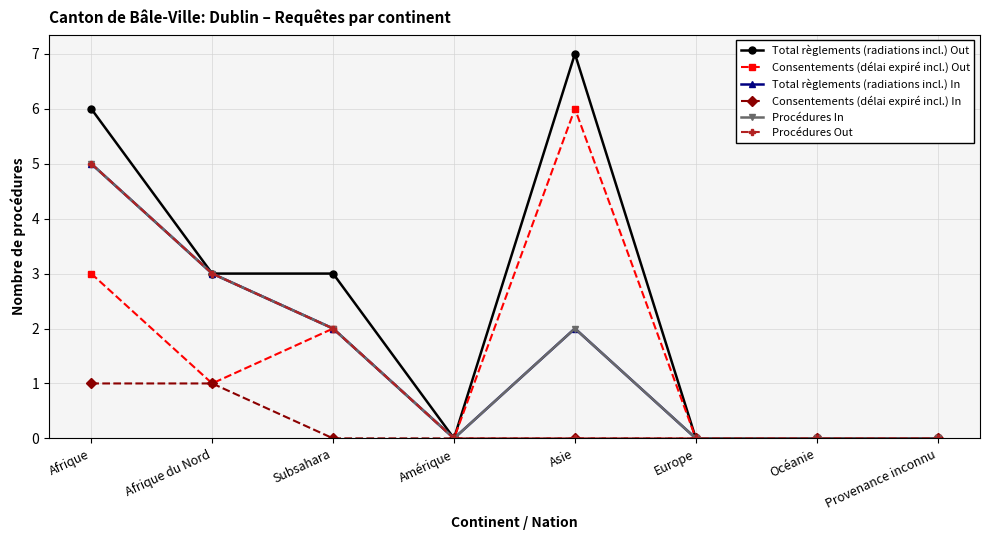

Where is Total règlements (radiations incl.) Out nearest to the value 3?

Afrique du Nord